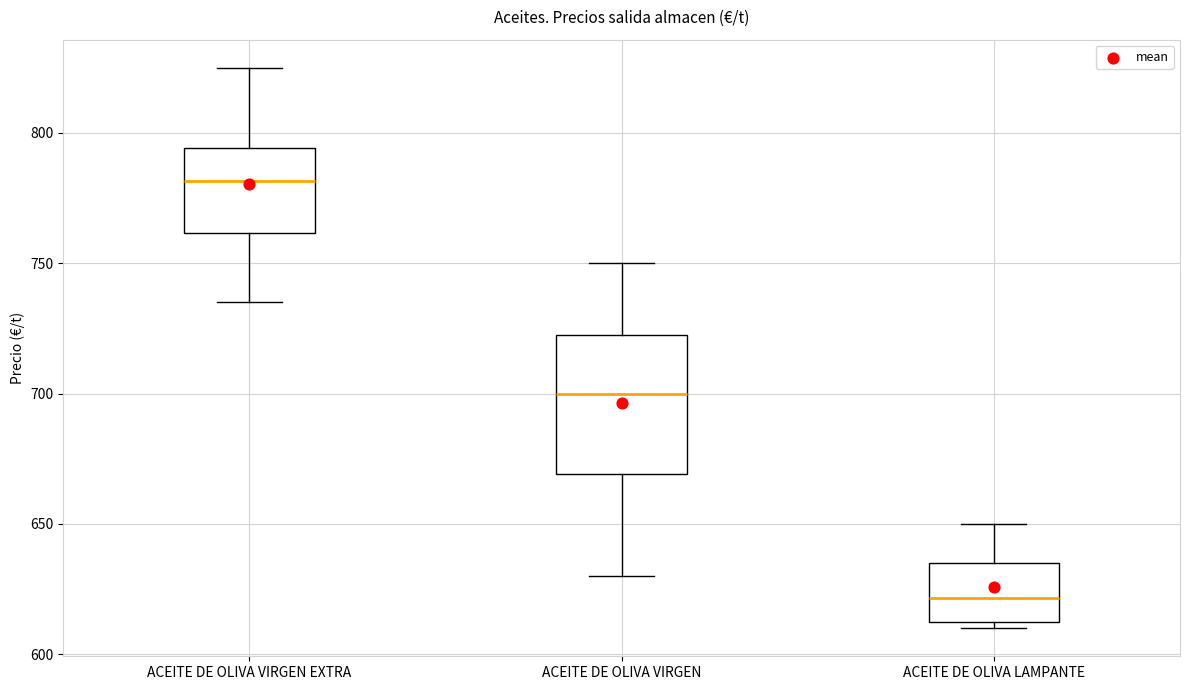

Reading left to right, read every box against the y-axis: the position of its median line, the range the box covers, and the ends of its whiskers. The values are not printed on the chart, so give them approximately, as read against the axis.

ACEITE DE OLIVA VIRGEN EXTRA: median 780, box 760 to 795, whiskers 735 to 825
ACEITE DE OLIVA VIRGEN: median 700, box 670 to 725, whiskers 630 to 750
ACEITE DE OLIVA LAMPANTE: median 620, box 610 to 635, whiskers 610 (just below the box's lower edge) to 650